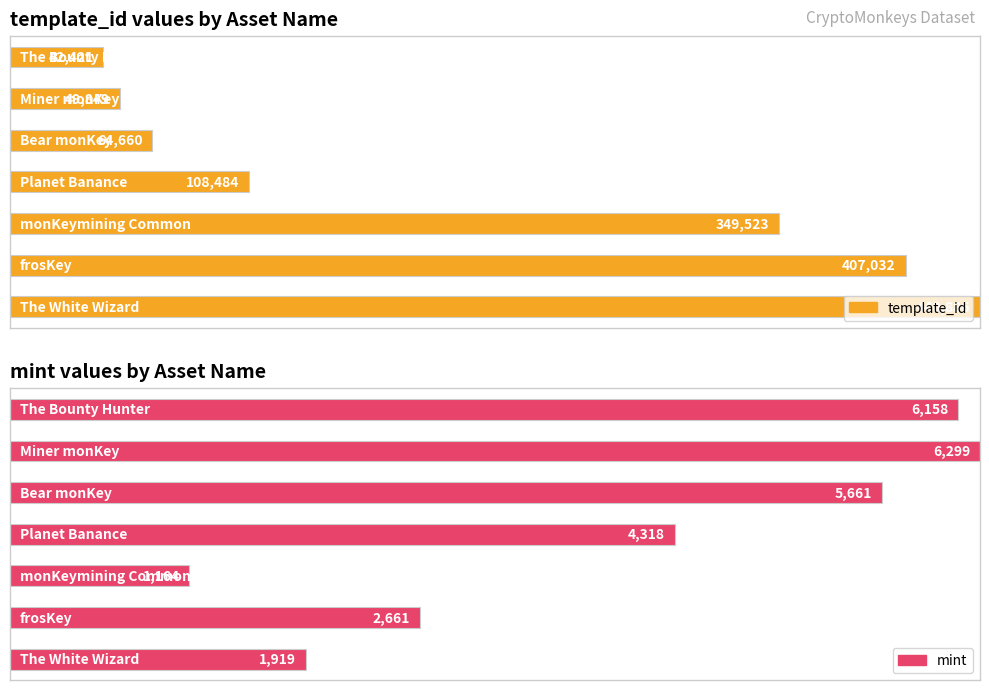

What is the approximate value of mint at Planet Banance, to the nearest 50?

4300